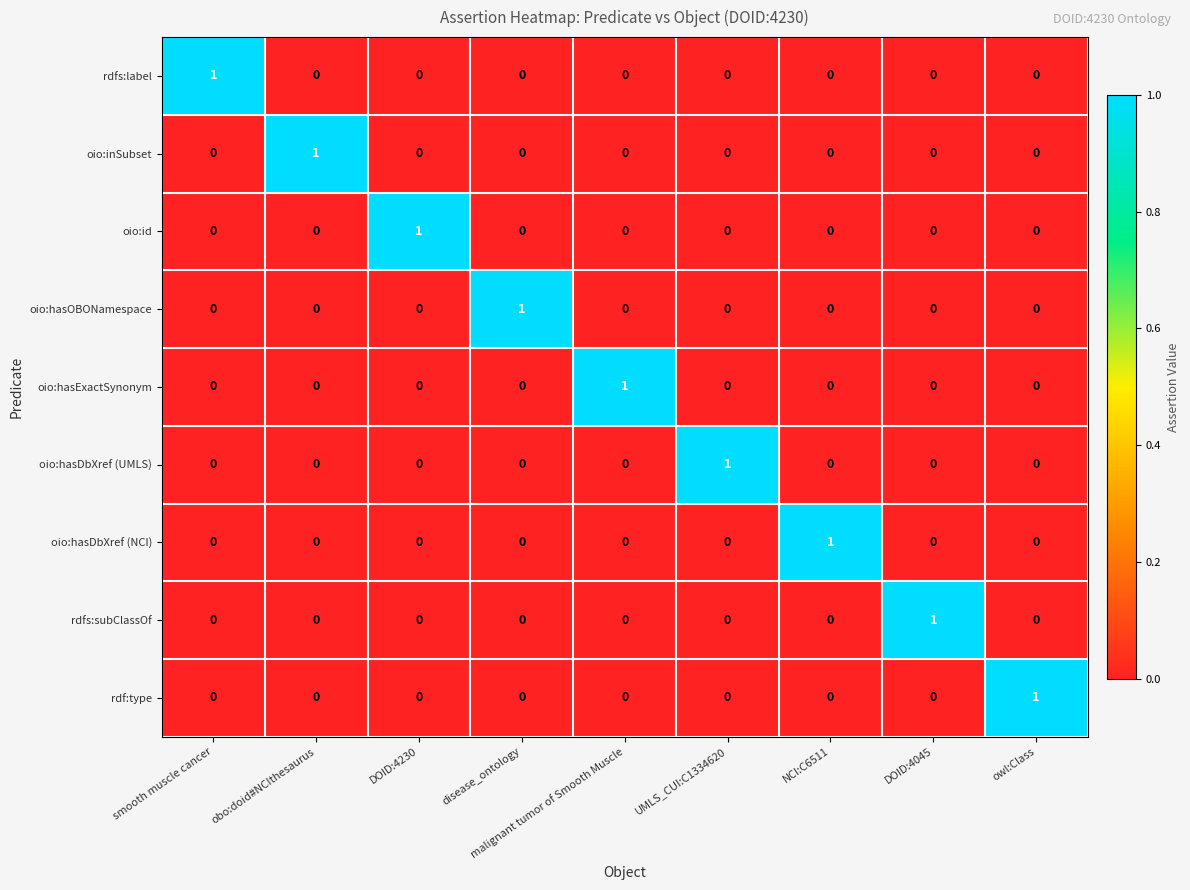

What is the spread (max minus min) of values at owl:Class?

1